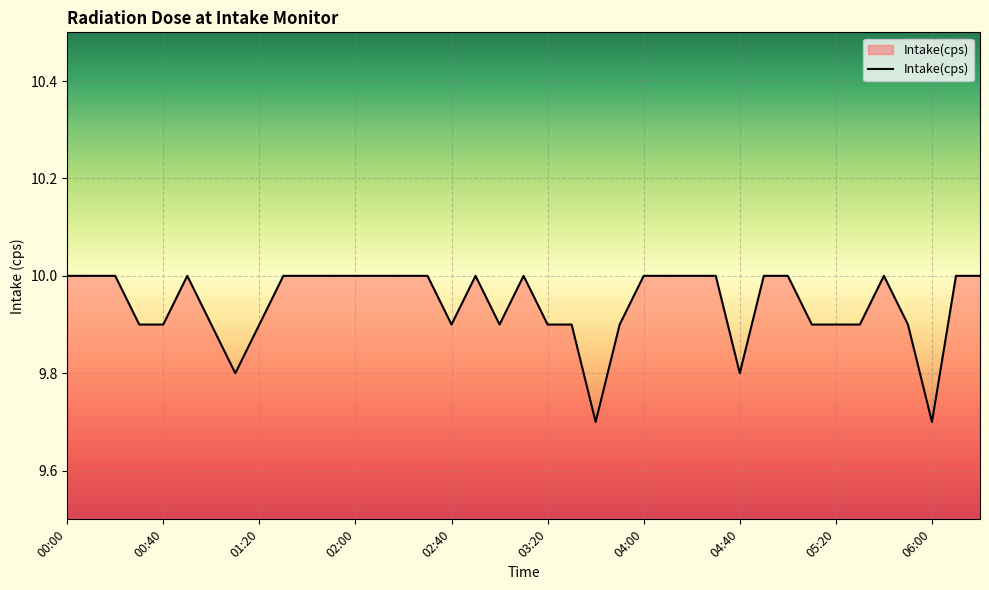

What is the maximum value shown in the chart?

10.0